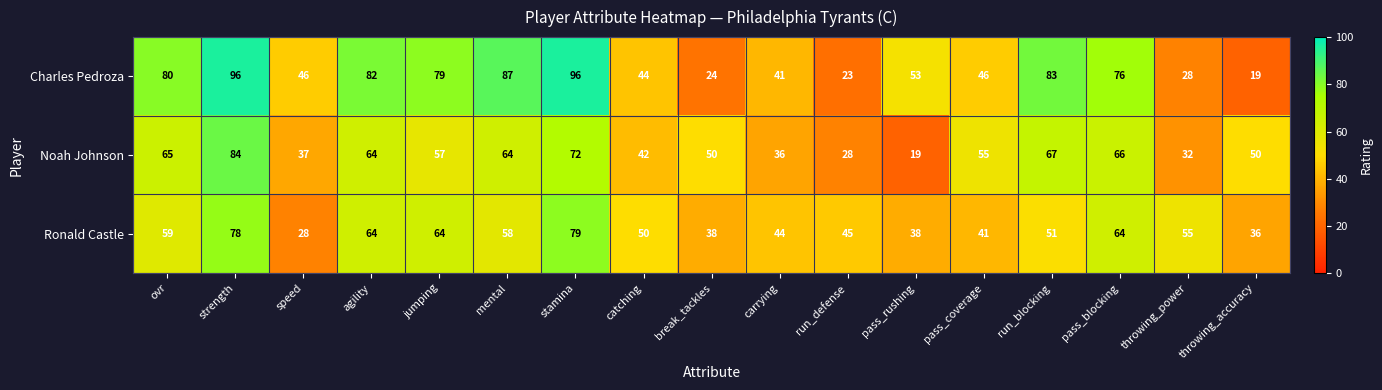

How many data points does each series have?

17